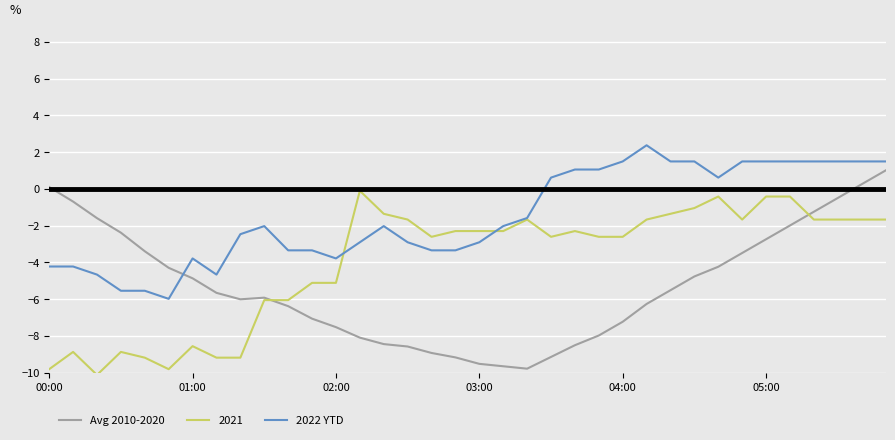

Which series has the largest total across all categories?

2022 YTD